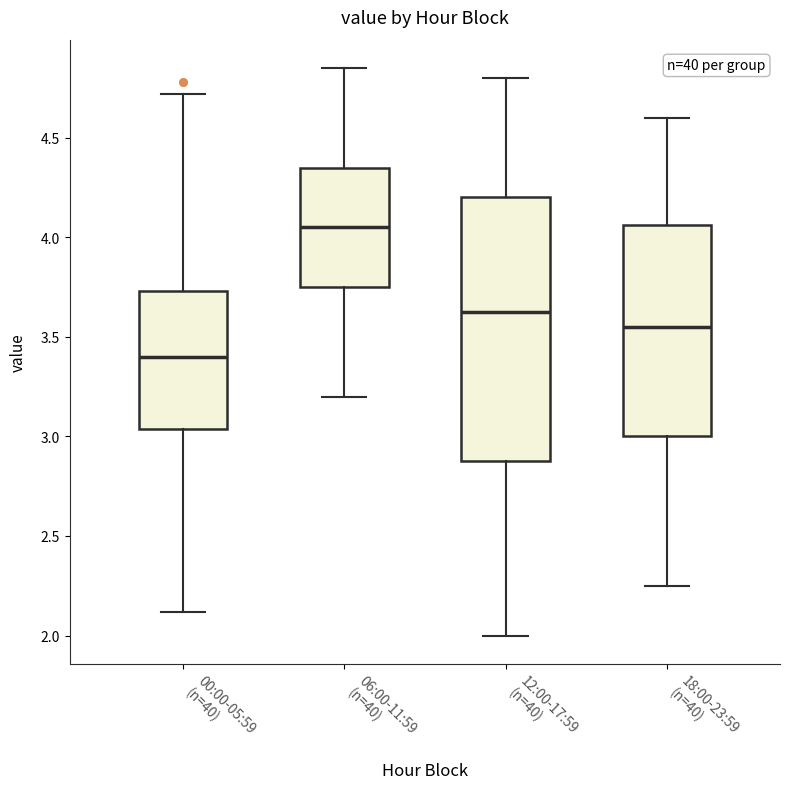

Which box is the tallest, from its lower edge to its upper edge?

12:00-17:59 (n=40)